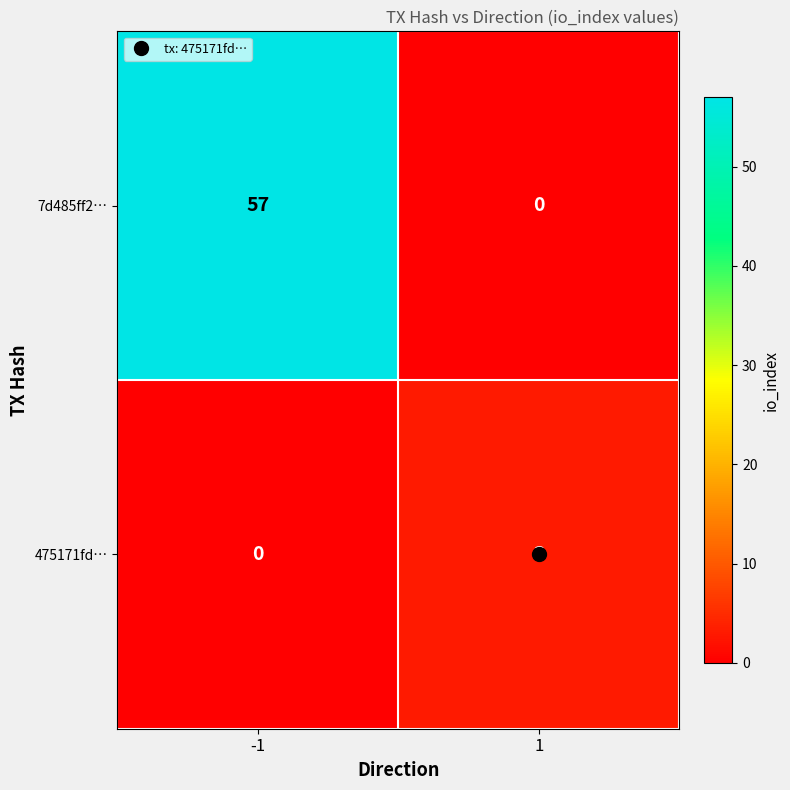

The 475171fd… series shows 5 at 1. True or false?

False